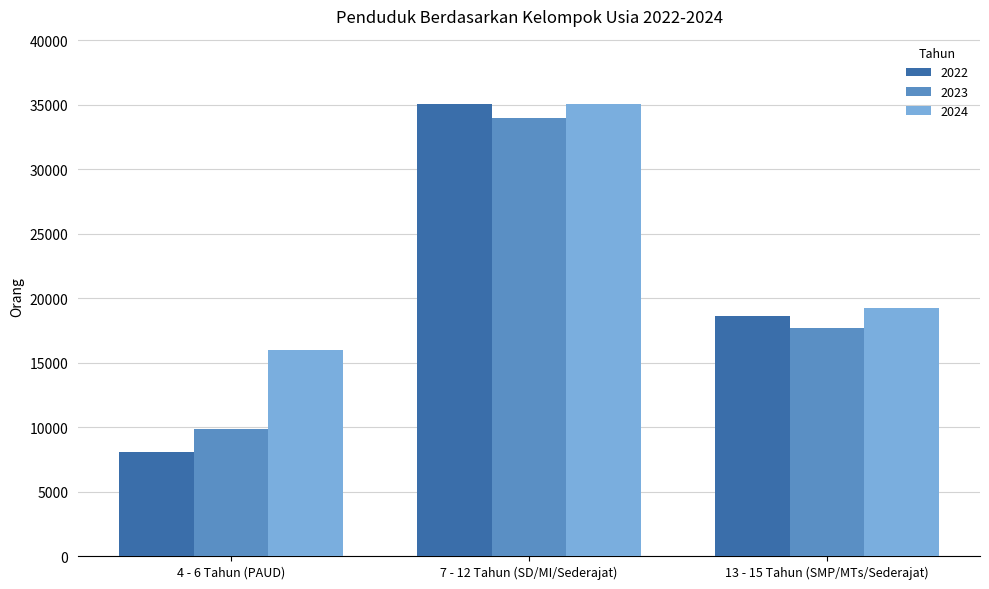

Which category has the lowest value across all series?

4 - 6 Tahun (PAUD)